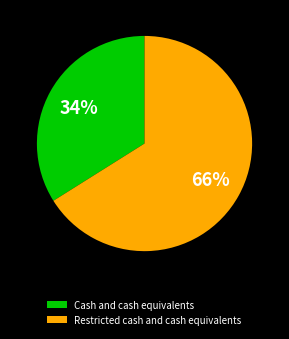

To the nearest percent, what is the difference between the Restricted cash and cash equivalents and Cash and cash equivalents slice percentages?

32%